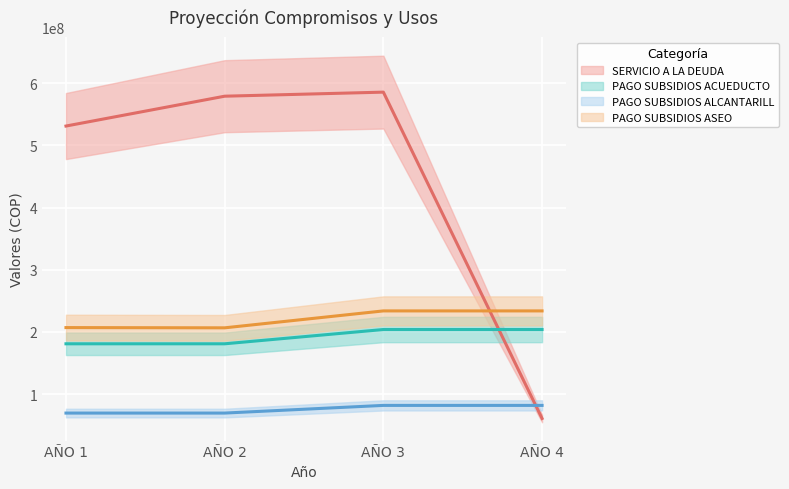

Which series has the largest total across all categories?

SERVICIO A LA DEUDA